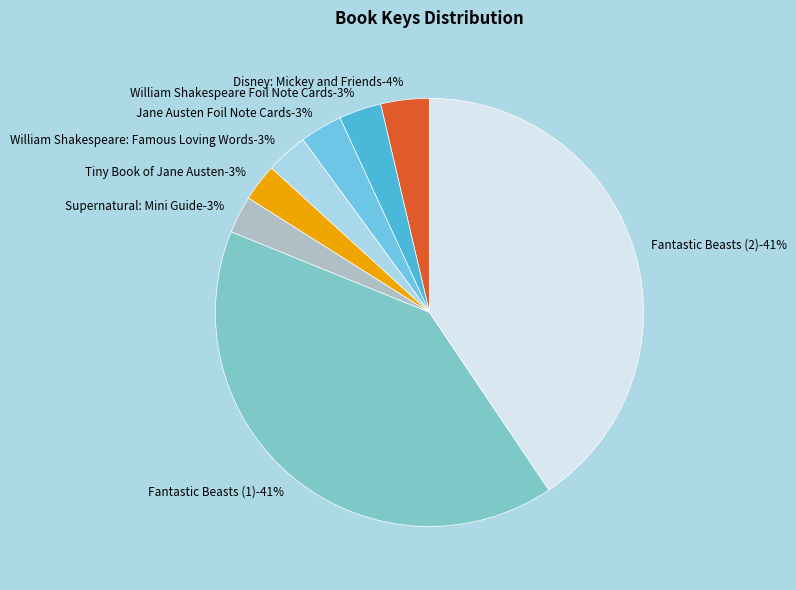

How many segments does this pie chart have?

8